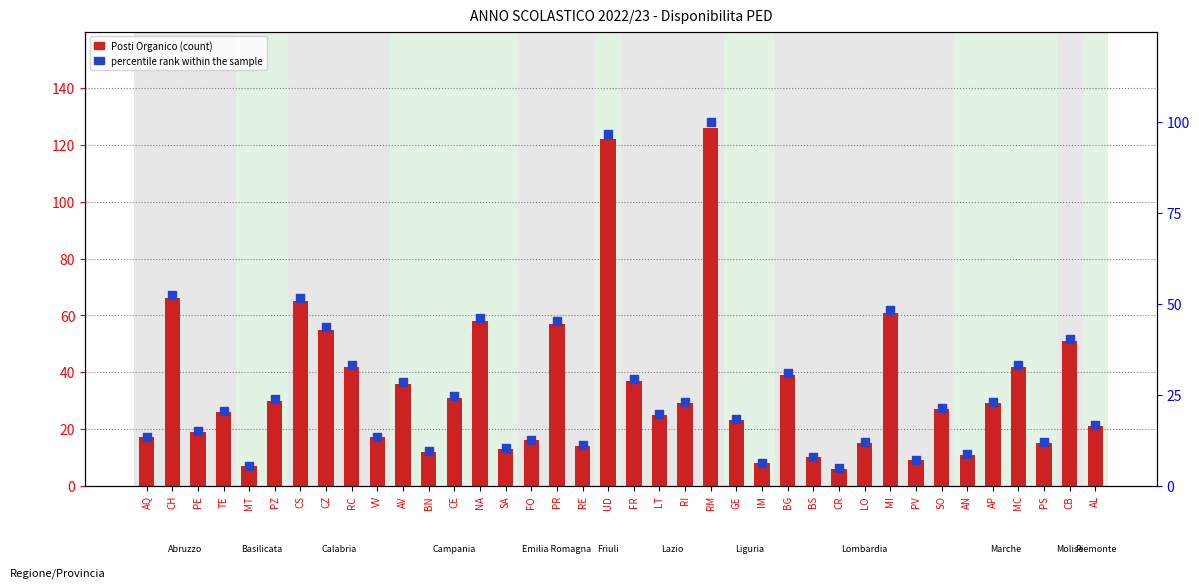

Which series has the largest total across all categories?

Posti Organico